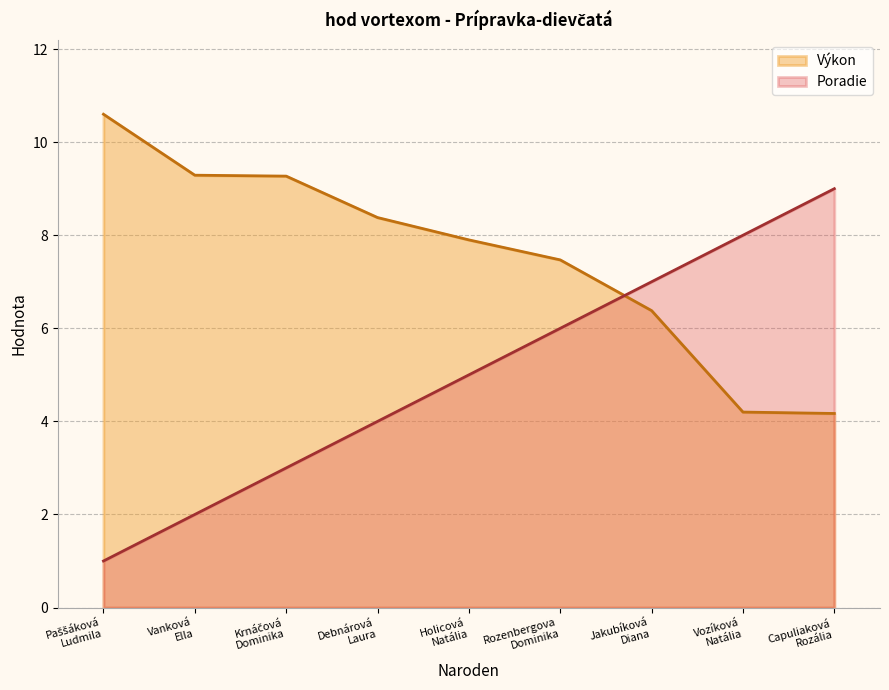

Reading left to right, what are all the values shown in this chart?

Poradie: 1.0	2.0	3.0	4.0	5.0	6.0	7.0	8.0	9.0
Výkon: 10.6	9.3	9.3	8.4	7.9	7.5	6.4	4.2	4.2